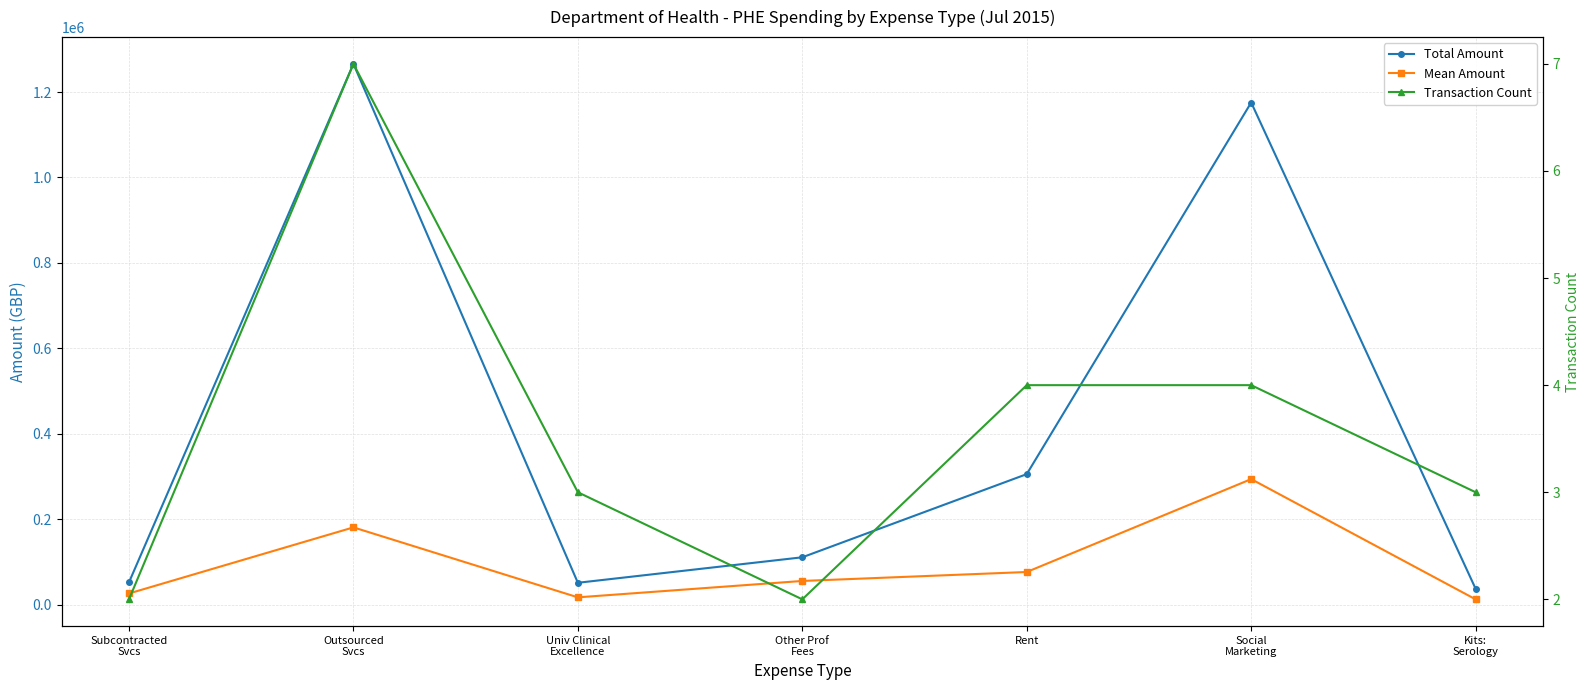

Reading left to right, list all the values displayed in this chart.

Total Amount: 52164.6	1265955.9	51140.3	110806.9	305510.2	1175468.8	37052.4
Mean Amount: 26082.3	180850.8	17046.8	55403.5	76377.6	293867.2	12350.8
Transaction Count: 2.0	7.0	3.0	2.0	4.0	4.0	3.0